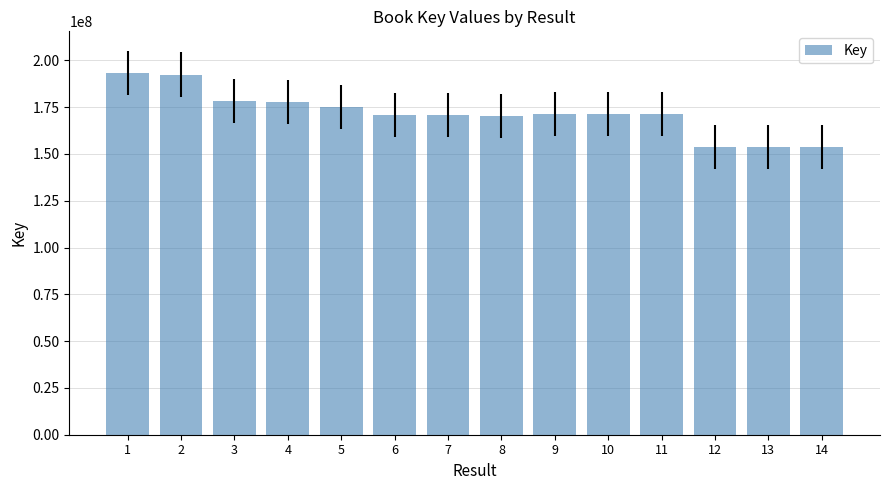

What is the maximum value shown in the chart?

193446321